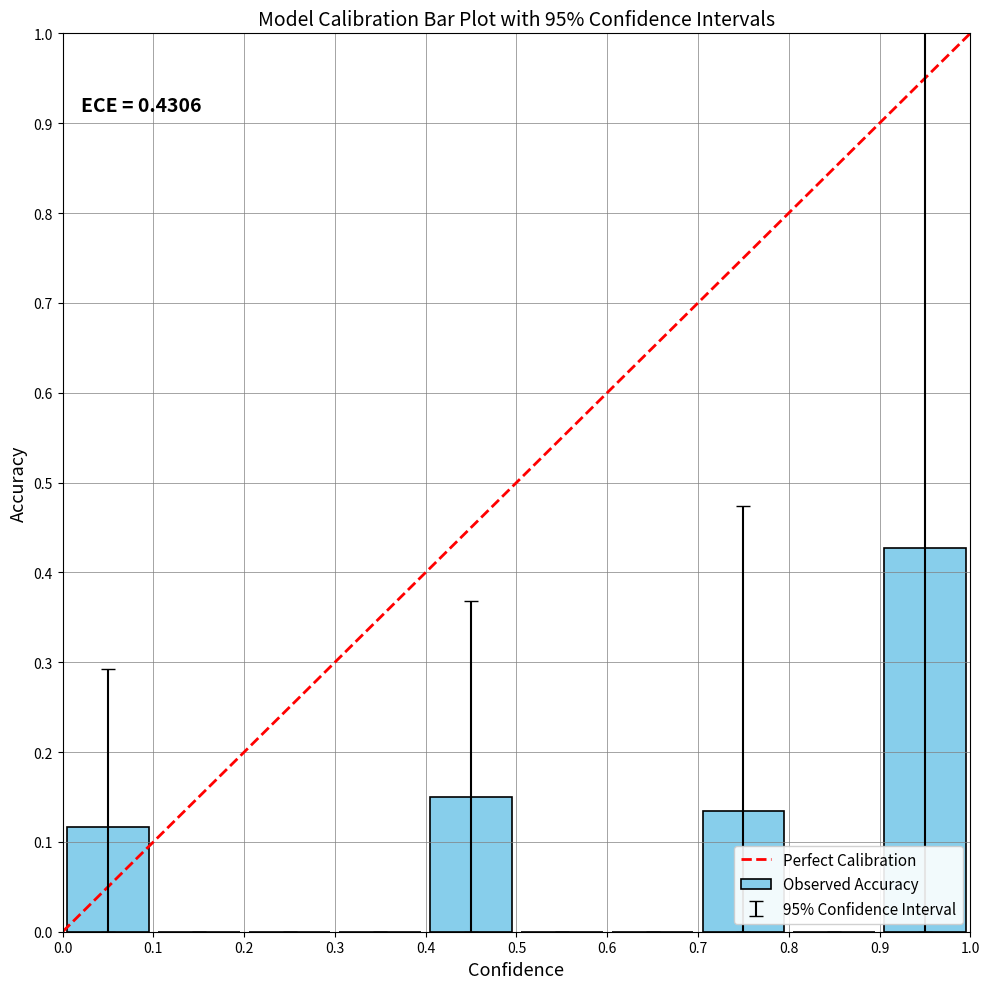

What is the greatest value displayed?

1